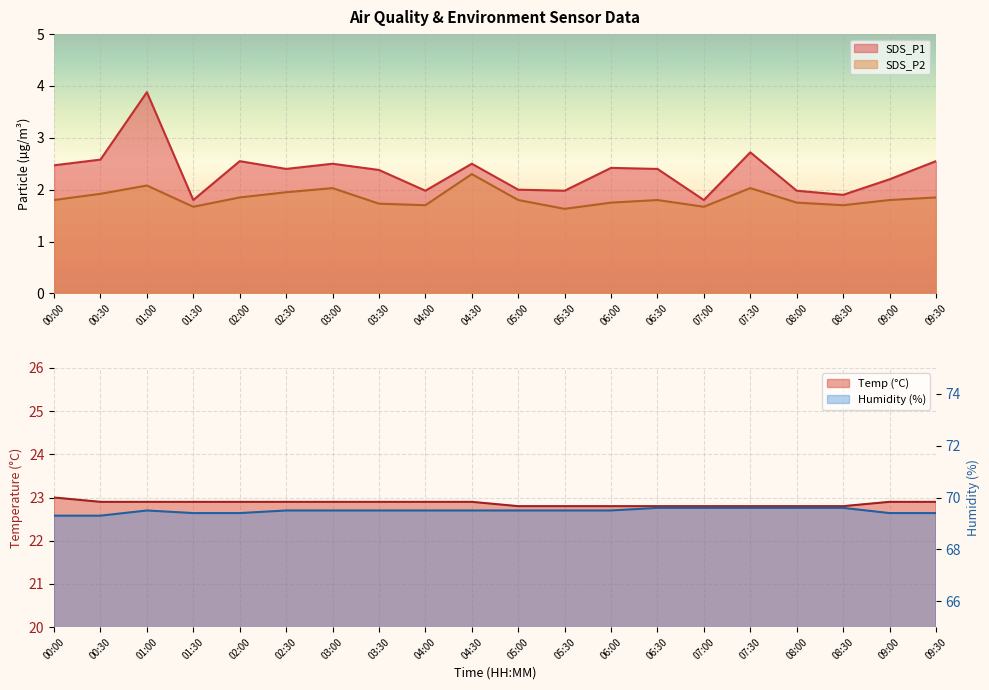

What is the sum of the SDS_P2 values at 00:00 and 09:00?

3.6